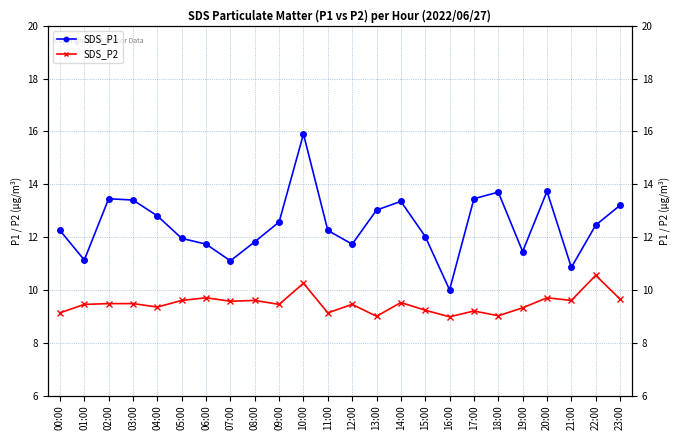

How many data points in SDS_P2 are less than 9?

1